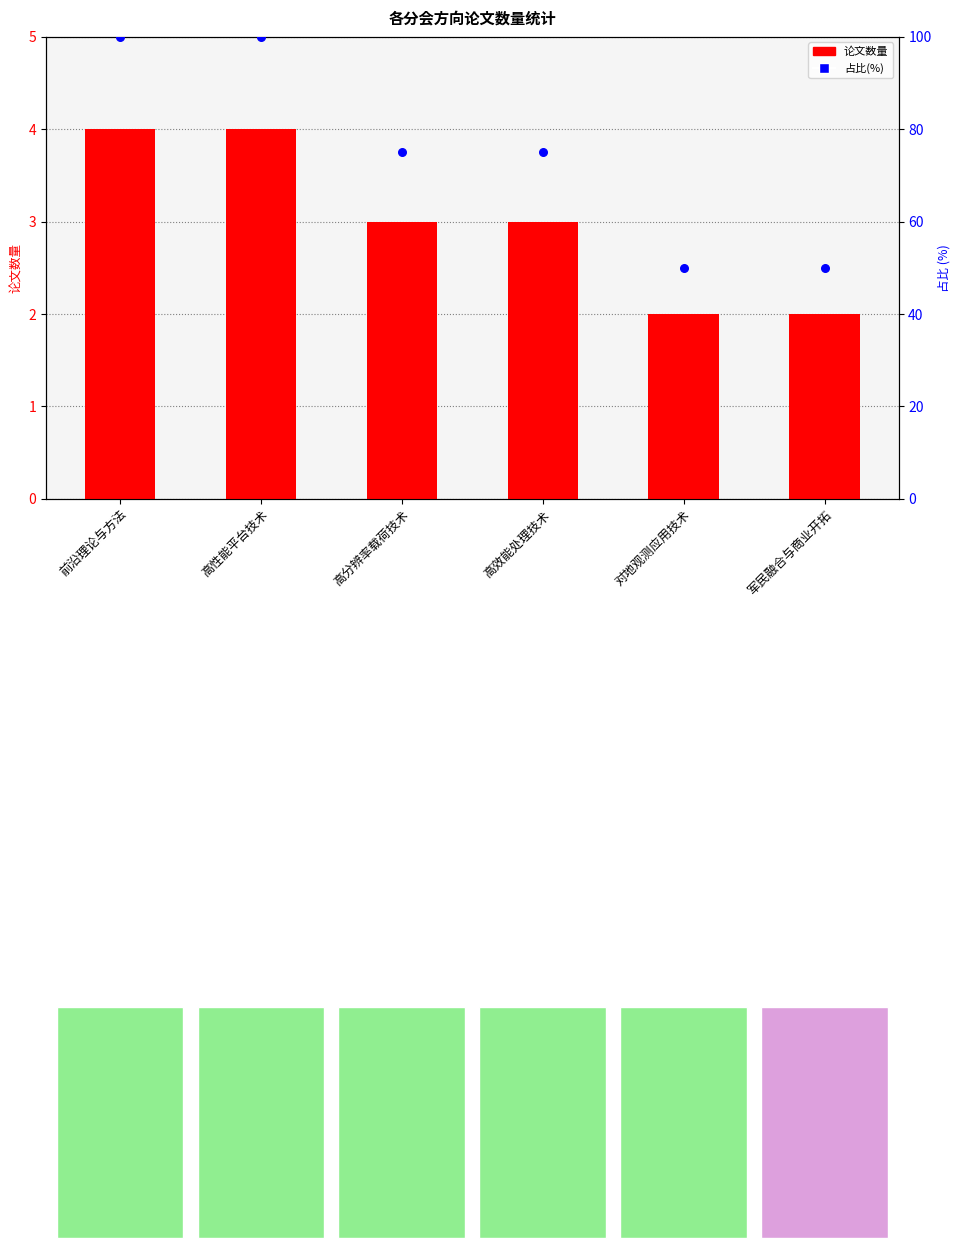

Which series reaches the maximum Y coordinate?

占比(%)